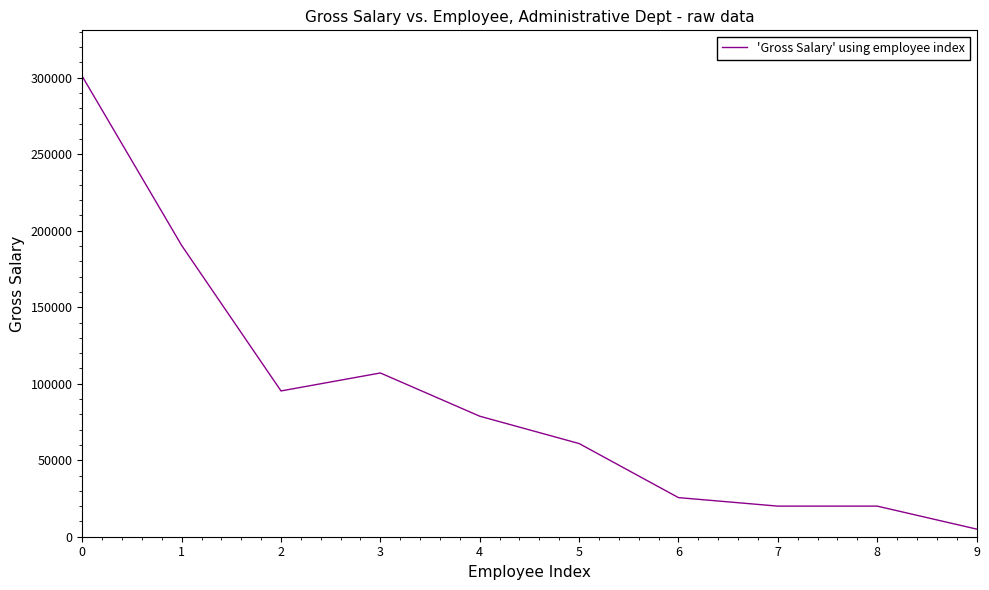

How many series are shown in this chart?

1